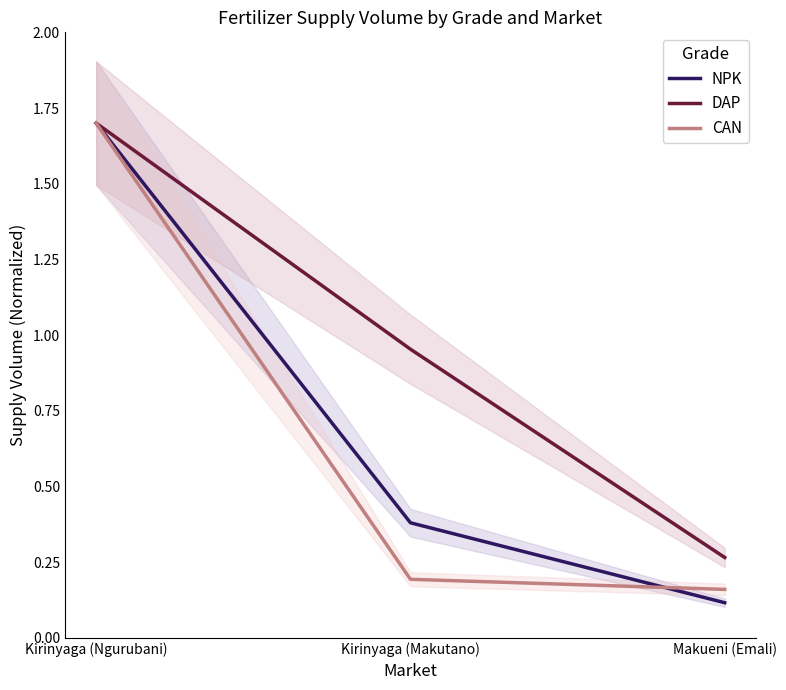

What is the greatest value displayed?

1.7